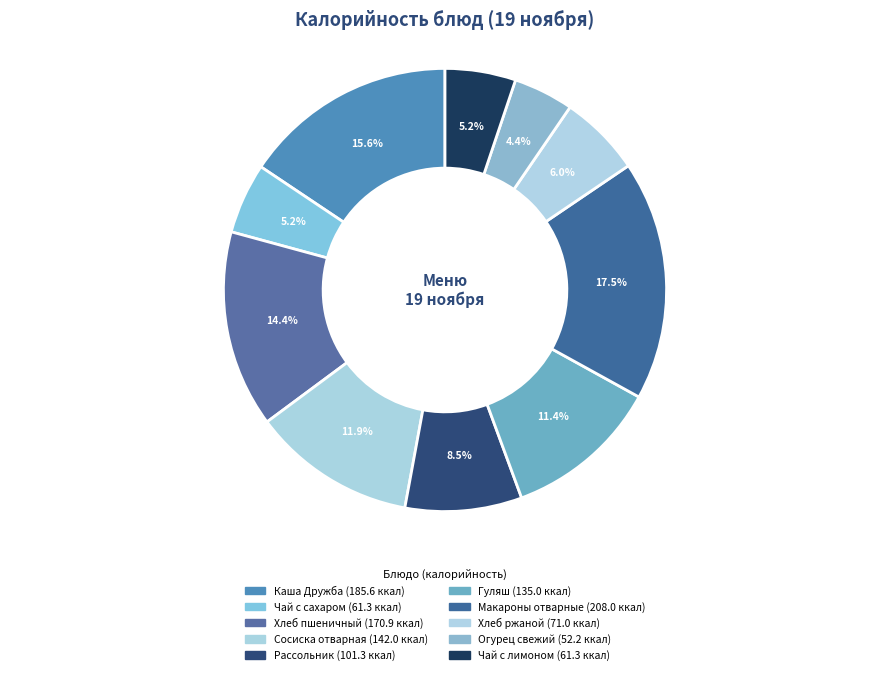

How many slices are in this pie chart?

10